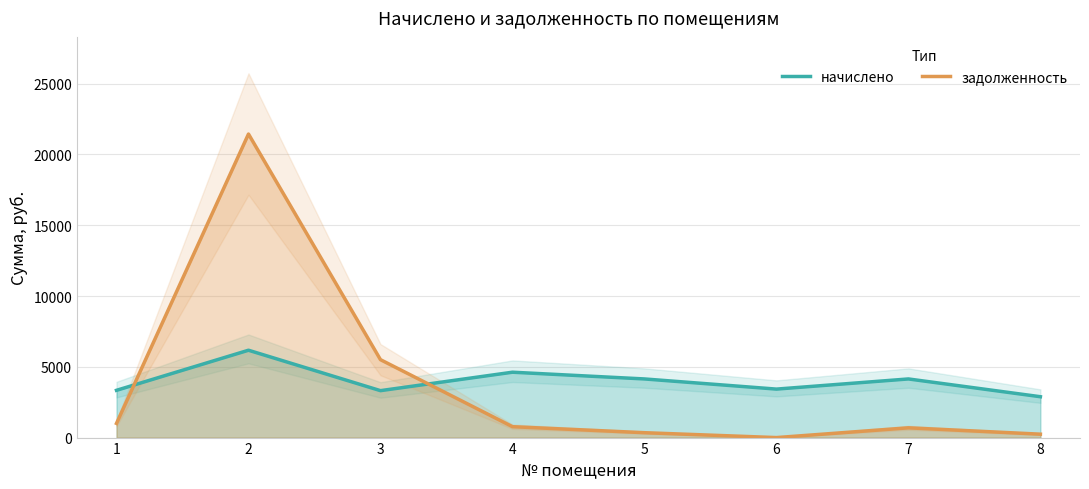

How many data points in задолженность are above 769?

4